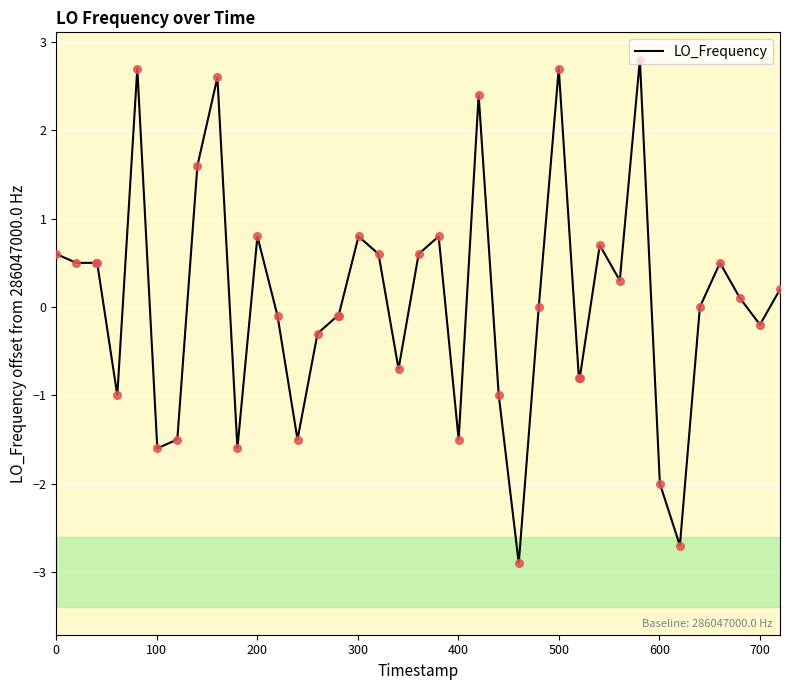

What is the minimum value shown in the chart?

-2.9